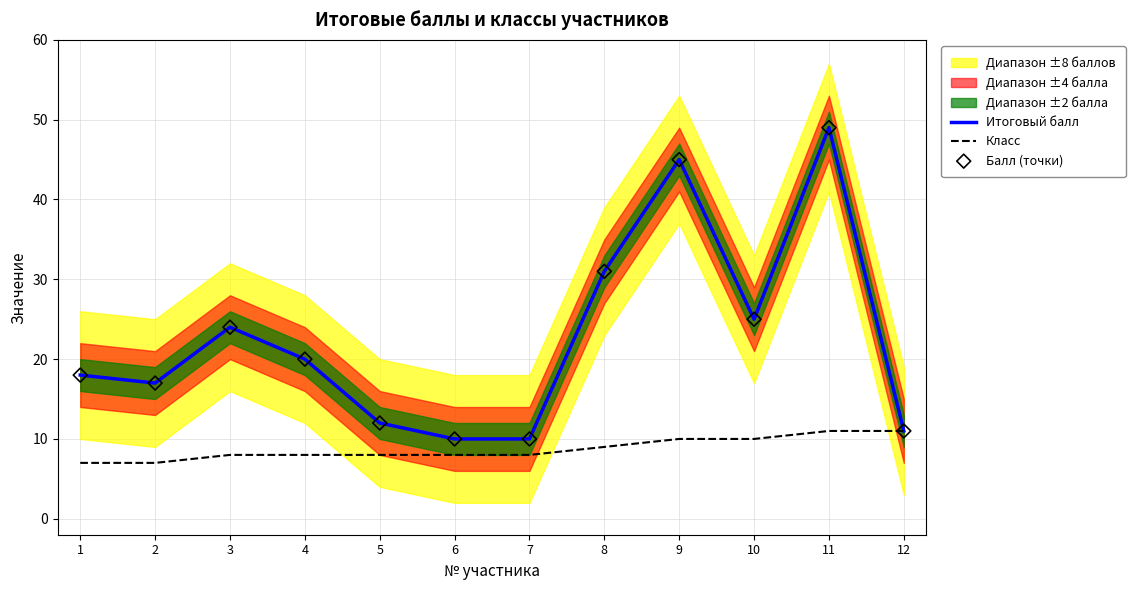

Which series has the widest spread of Y values?

Итоговый балл